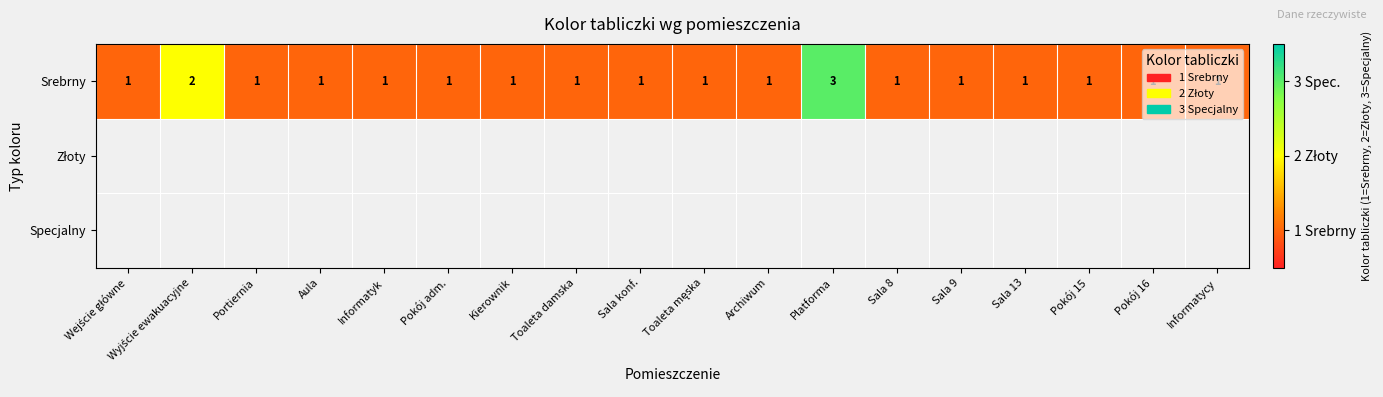

Is it true that Srebrny equals 1 at Sala konf.?

True